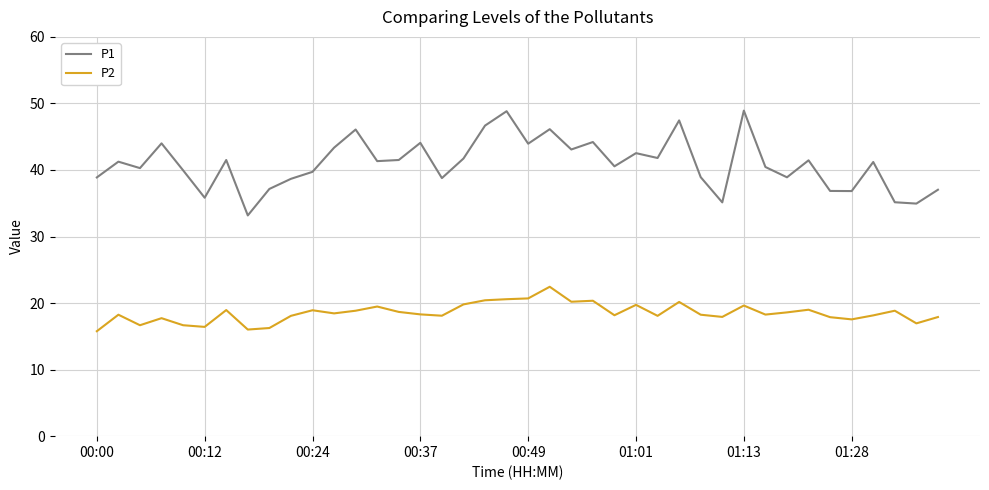

True or false: P2 and P1 cross at least once.

False